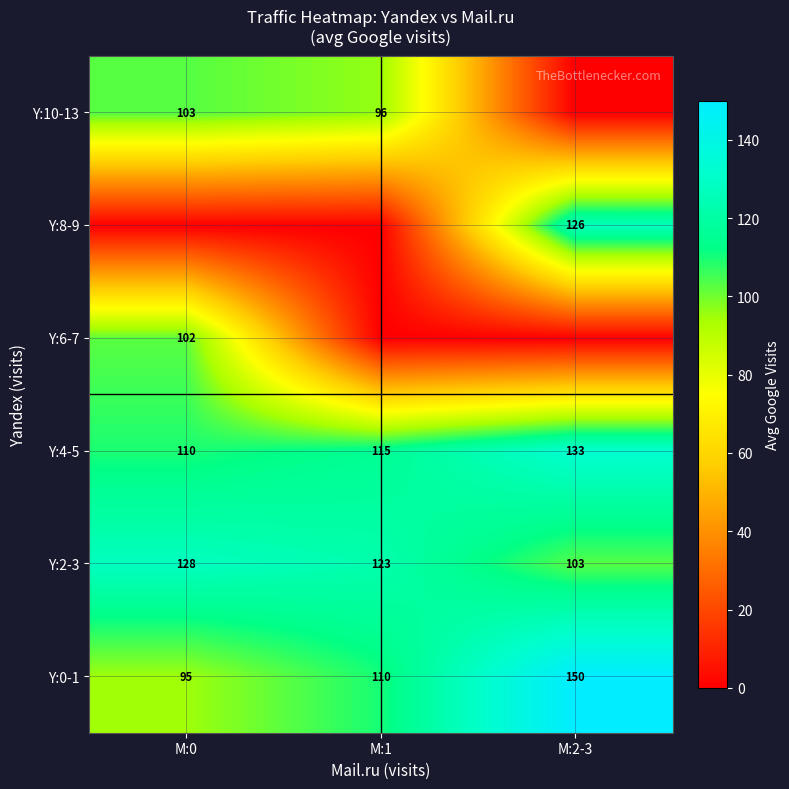

True or false: Y:8-9 has a value of 56.5 at M:2-3.

False